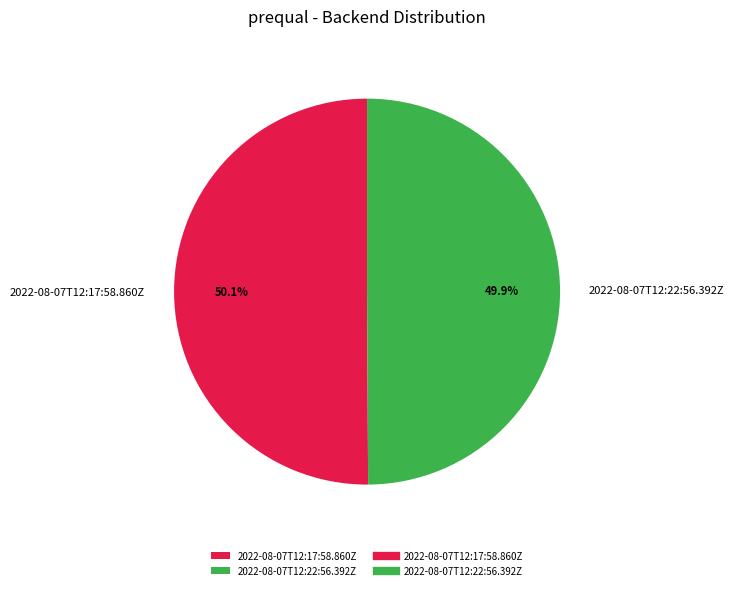

How many segments does this pie chart have?

2